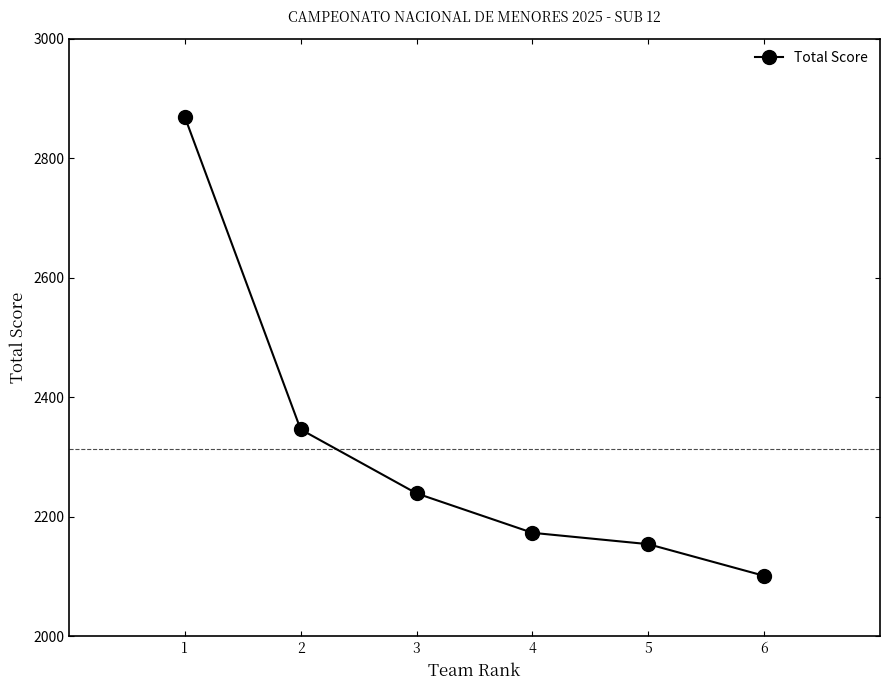

The value at 2 is 3734. True or false?

False